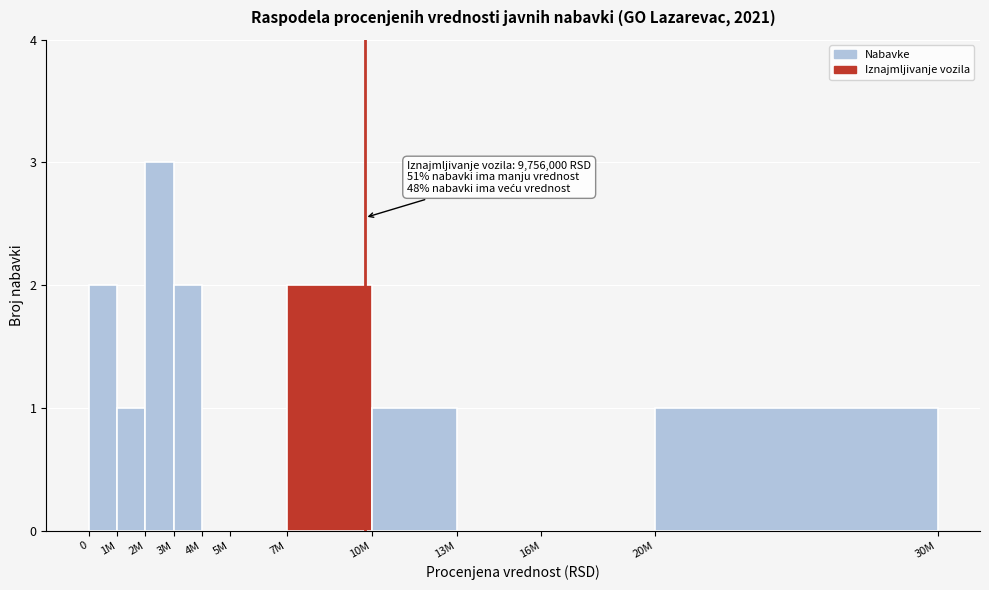

Reading right to left, list all the values displayed in this chart.

20M=1	16M=0	13M=0	10M=1	7M=2	5M=0	4M=0	3M=2	2M=3	1M=1	0=2